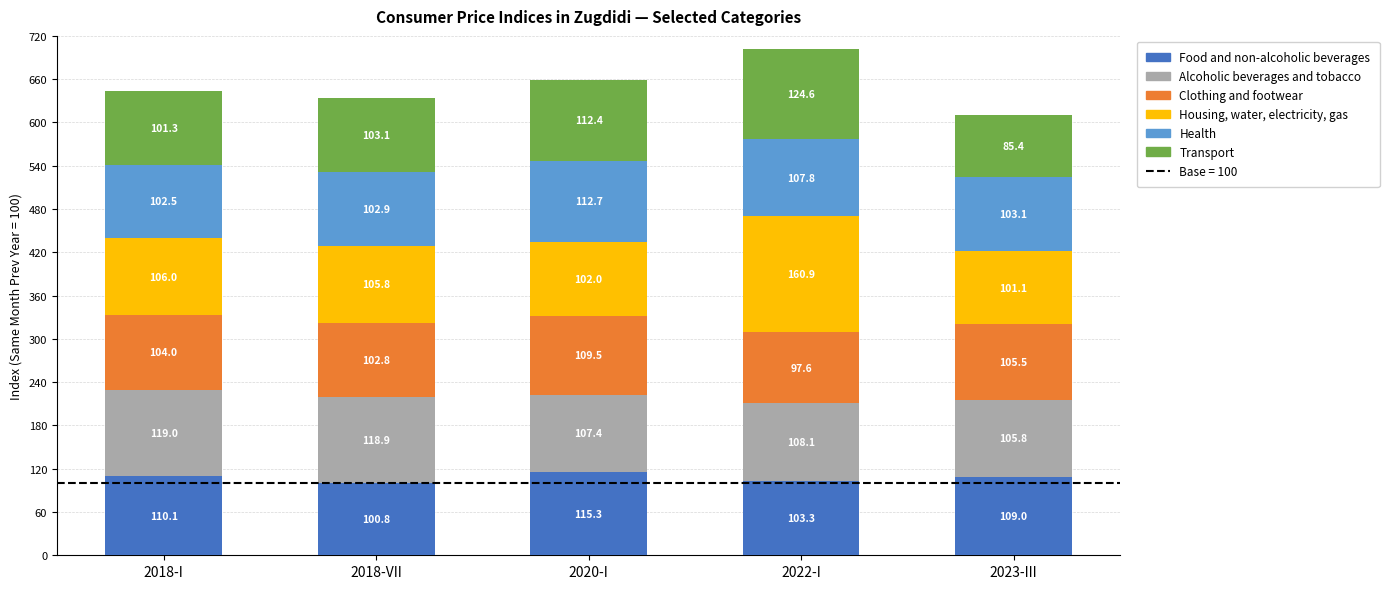

Reading right to left, what are the values for Food and non-alcoholic beverages?

109.0	103.3	115.3	100.8	110.1